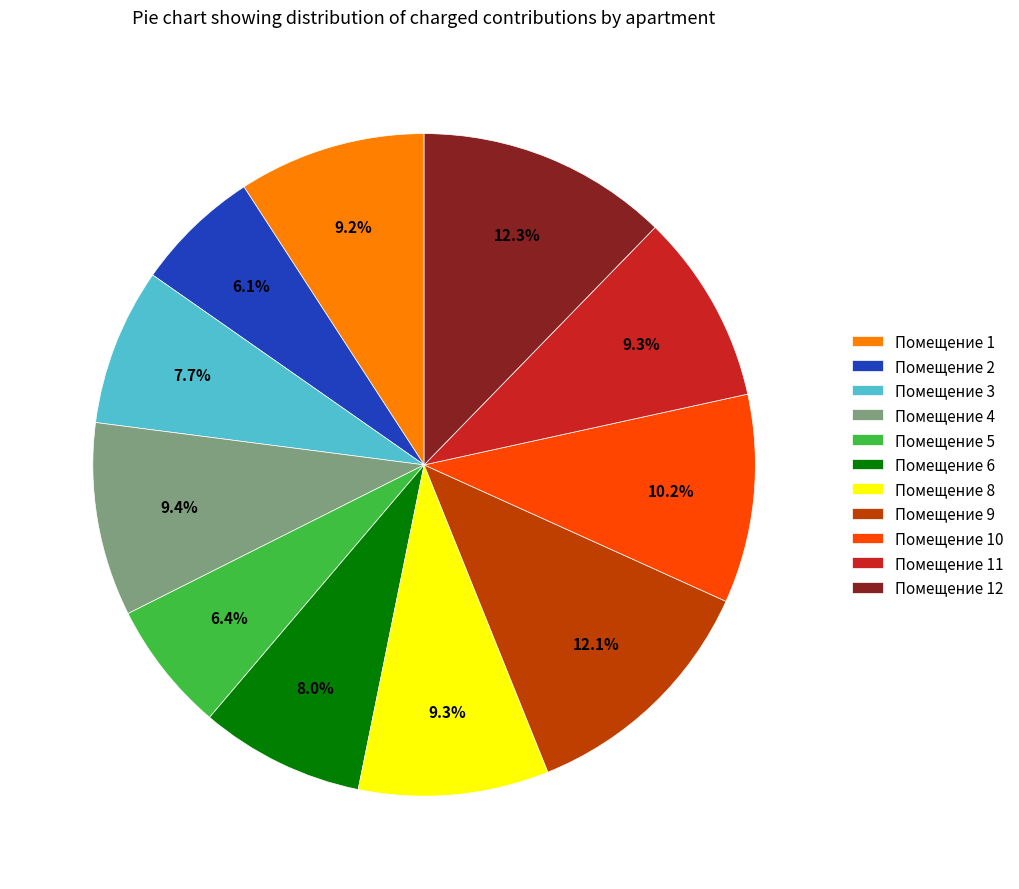

Is there any slice that represents more than half of the pie?

No